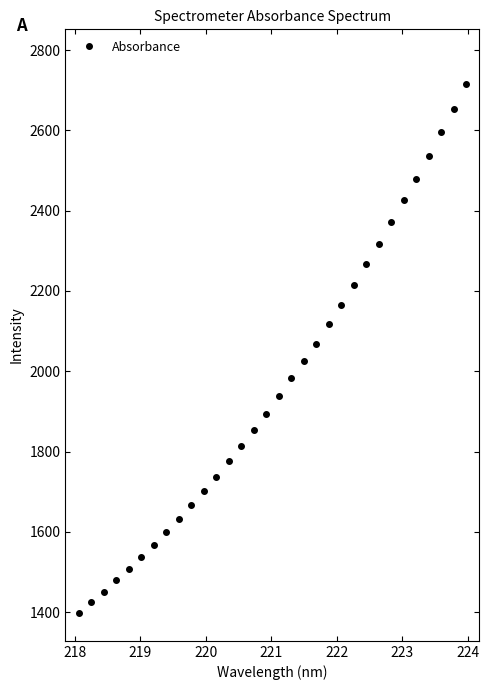

What is the value of the 6th point from the left?

1536.2